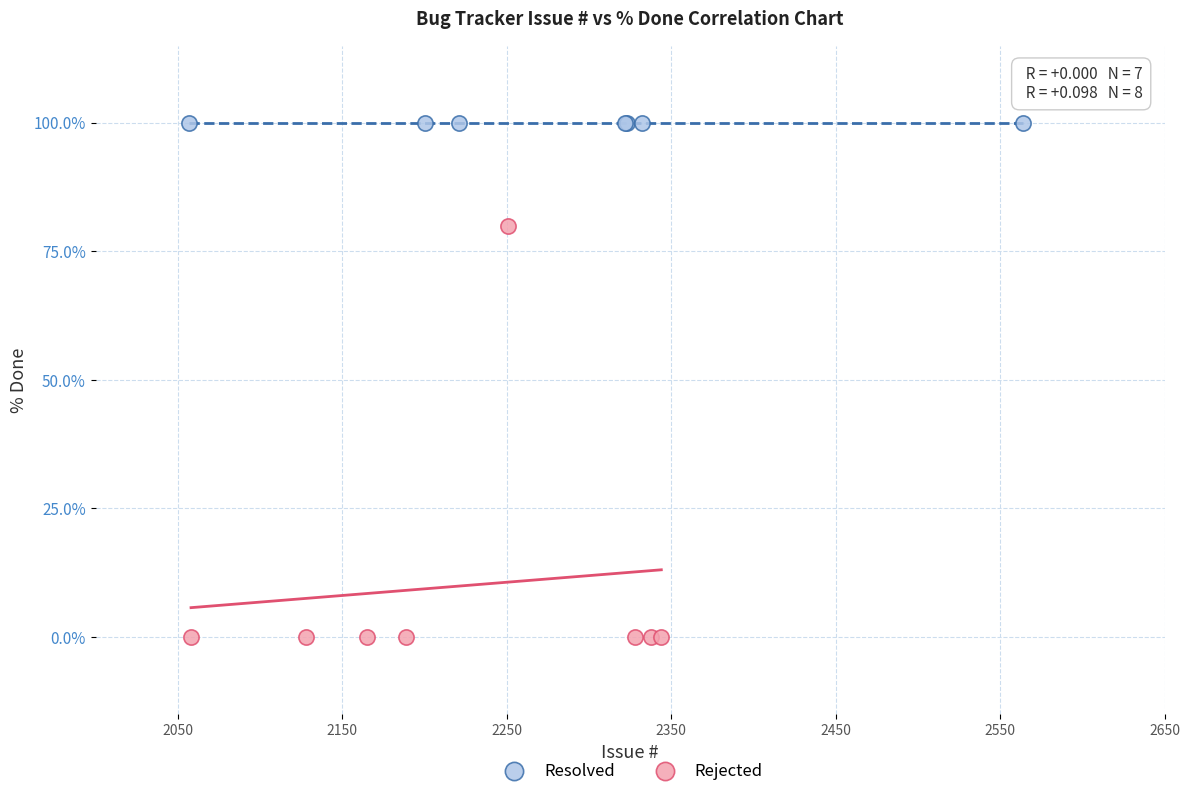

Which series reaches the minimum Y coordinate?

Rejected